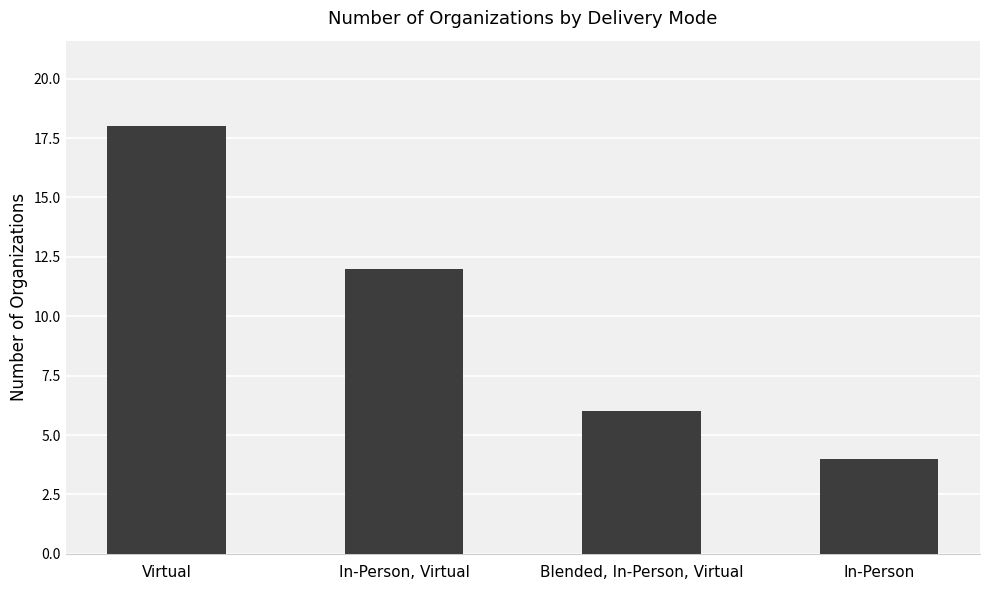

What is the change in value from In-Person, Virtual to In-Person?

-8